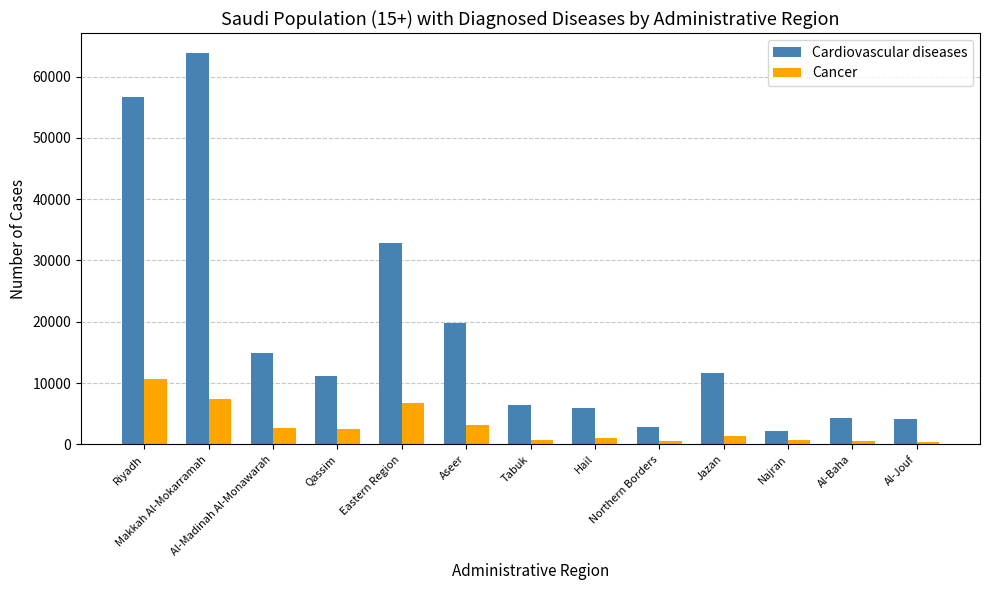

Does the chart contain stacked bars?

No